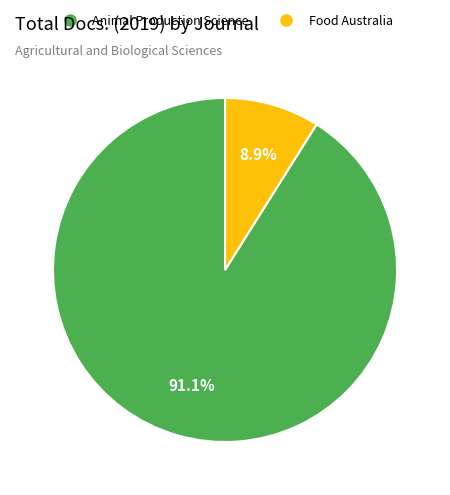

To the nearest percent, what is the average slice percentage?

50%